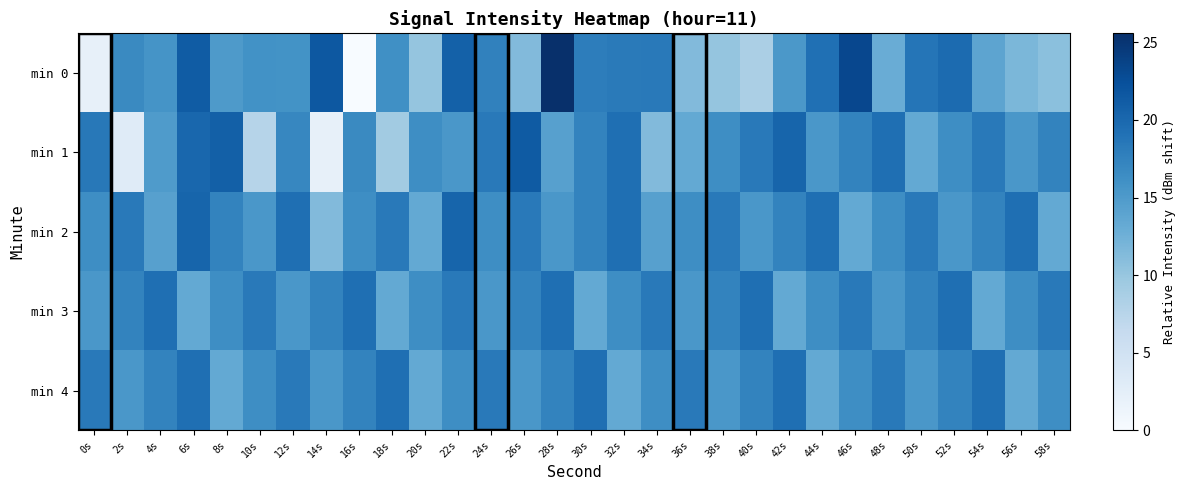

What is the difference between the highest and lowest values at 12s?

4.0